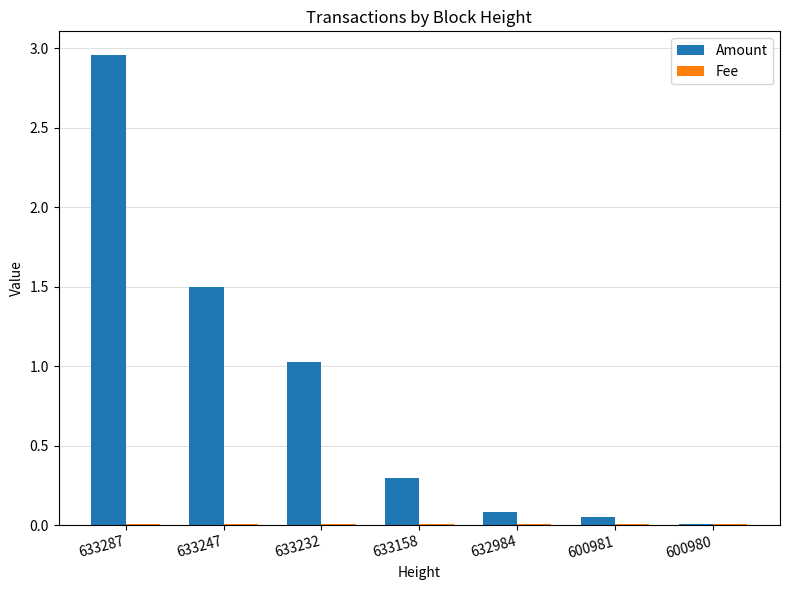

The Amount series shows 1.5 at 633247. True or false?

True